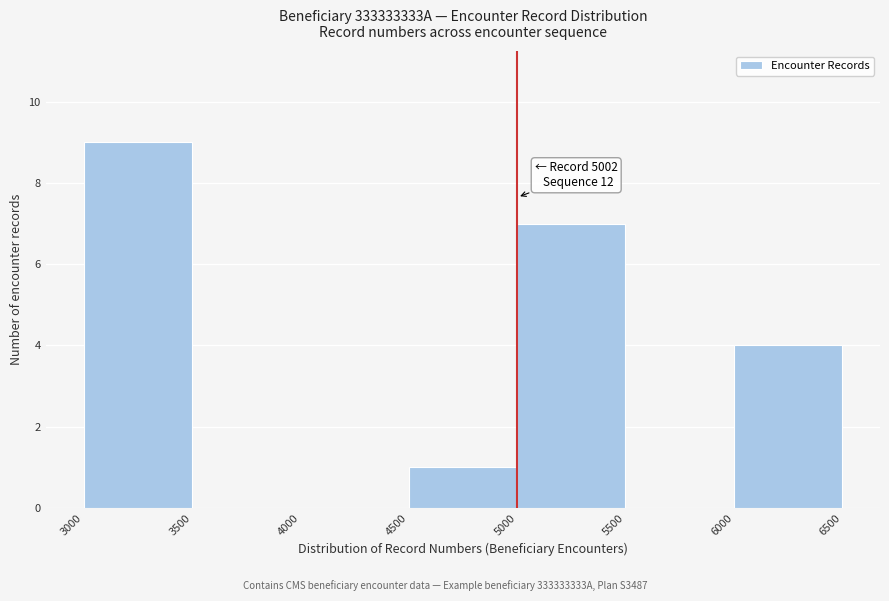

Over which range of the x-axis is the bar tallest?

3000 to 3500